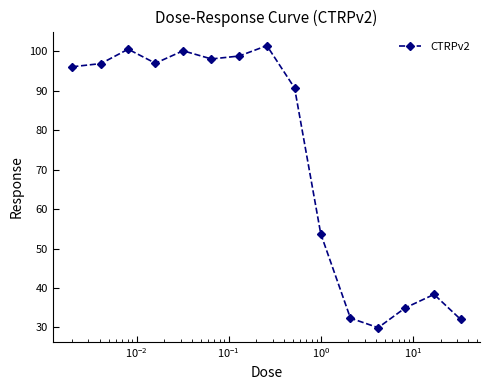

What is the difference between the maximum and minimum values?

71.5